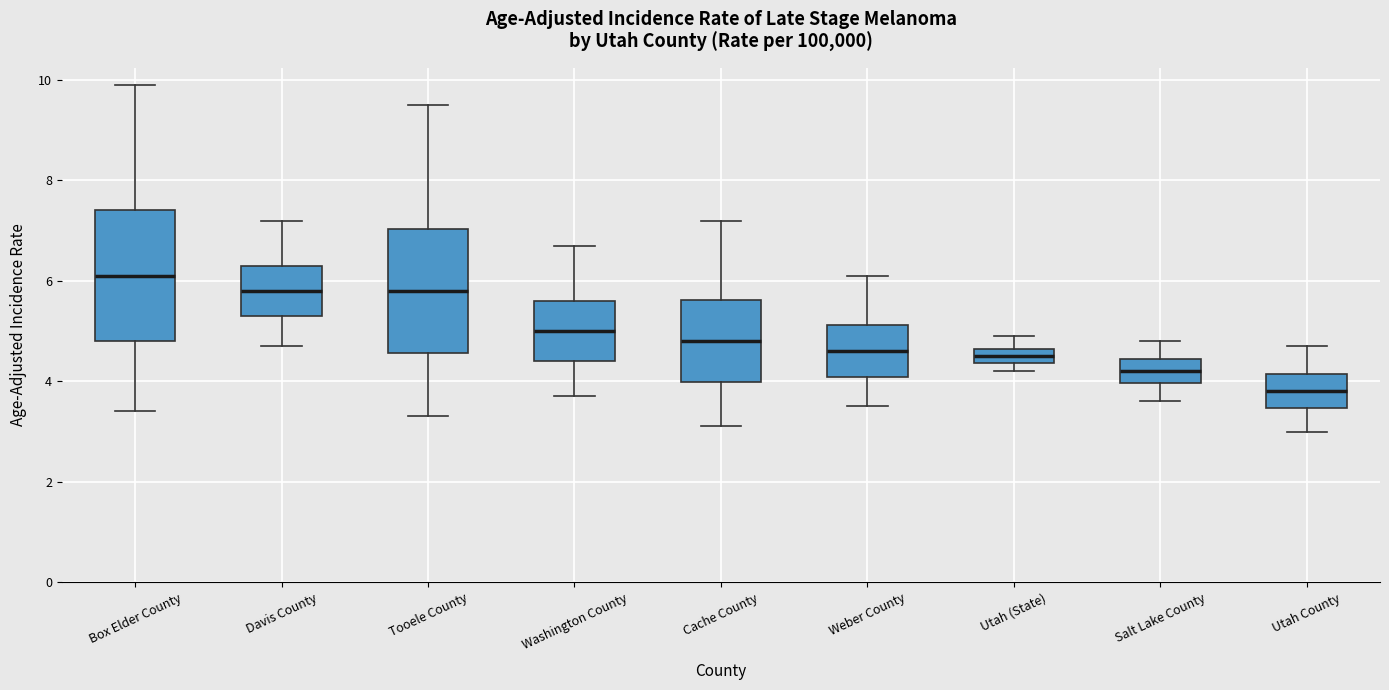

Where does the lower whisker of the box for Utah County end on the y-axis? The values are not printed on the chart, so give them approximately, as read against the axis.

3.0